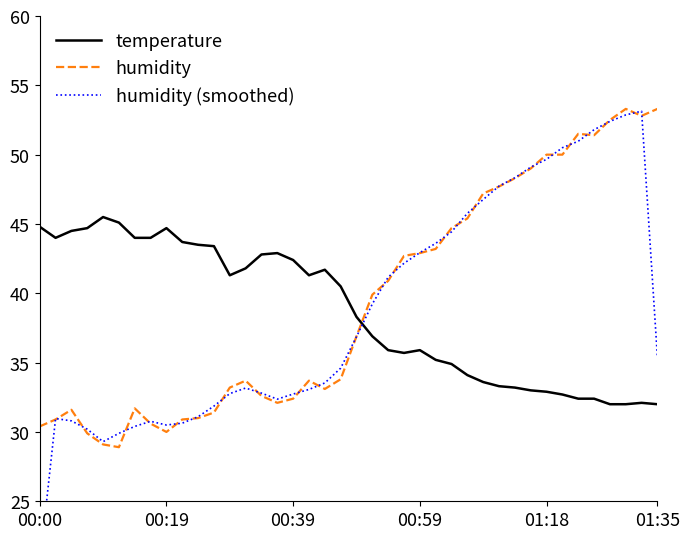

After their last crossing, which series has the higher values: temperature or humidity?

humidity